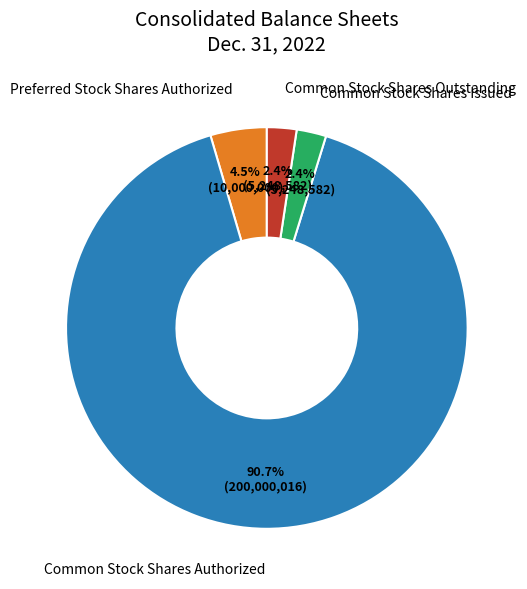

How many segments does this pie chart have?

4